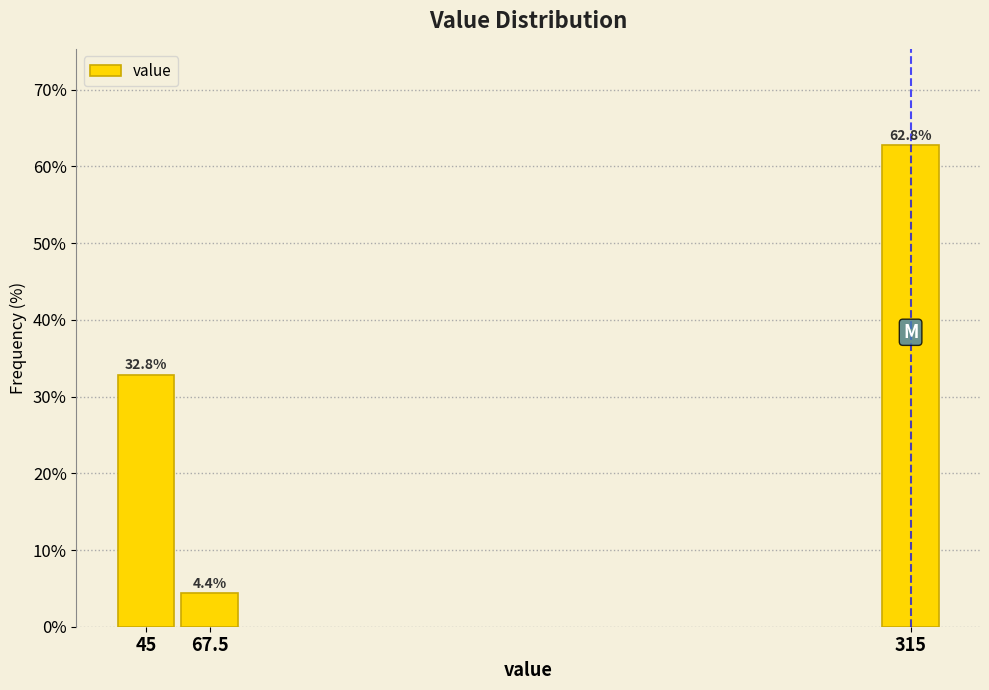

Reading left to right, transcribe all the data shown in this chart.

45=32.8	67.5=4.4	315=62.8